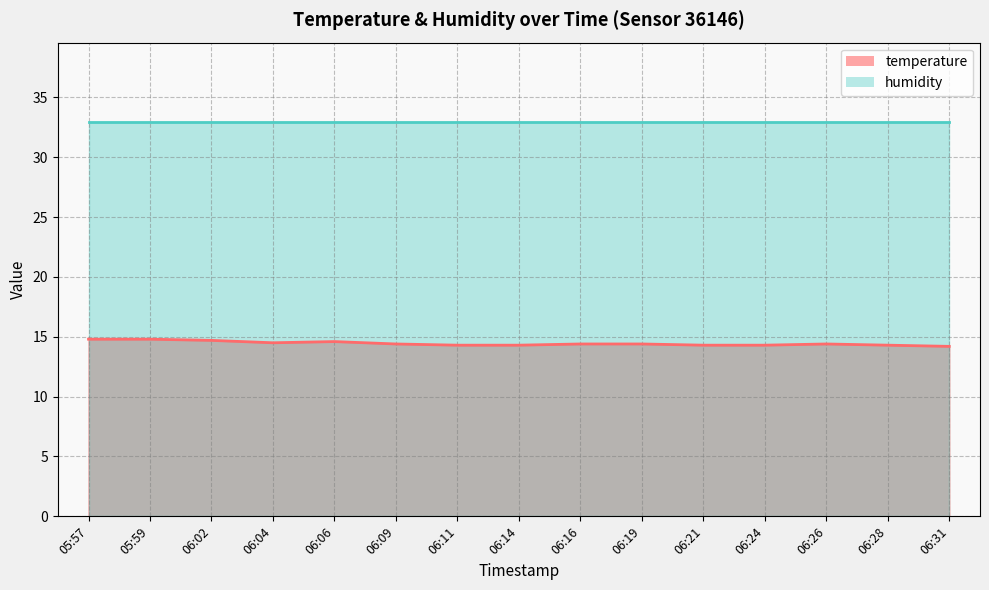

What is the ratio of the value at 06:16 to the value at 05:57?

1.0